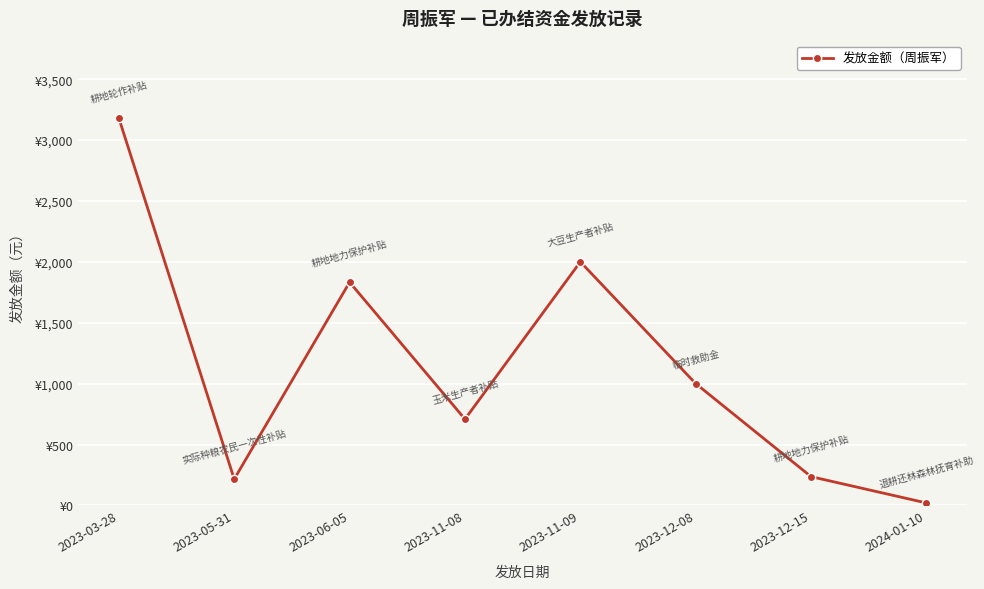

What value does the data have at 2023-06-05?

1832.7